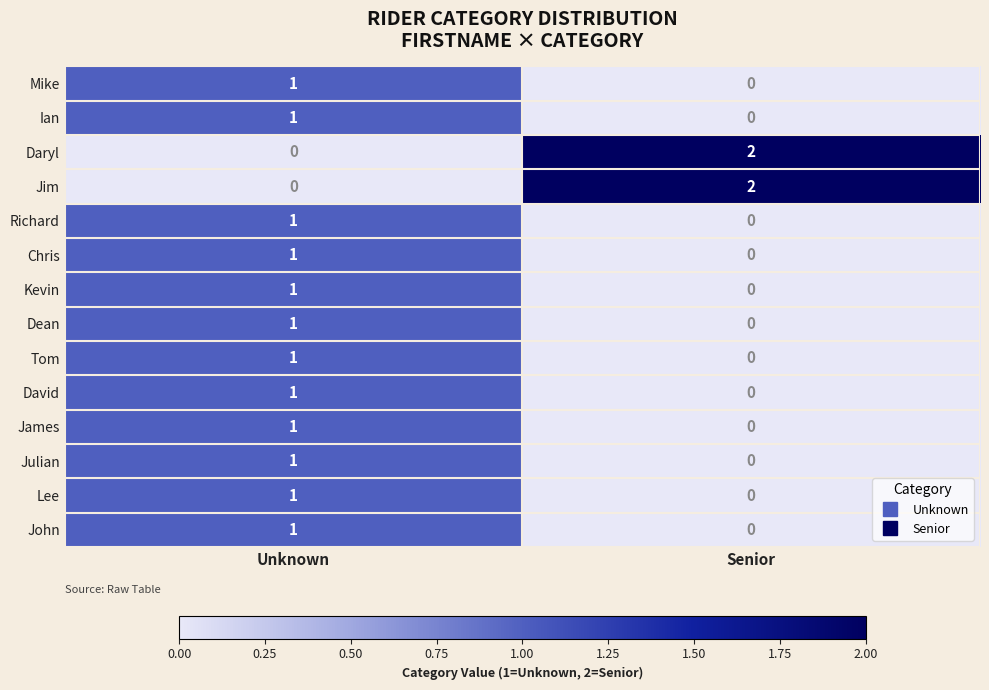

The Jim series shows 3 at Senior. True or false?

False